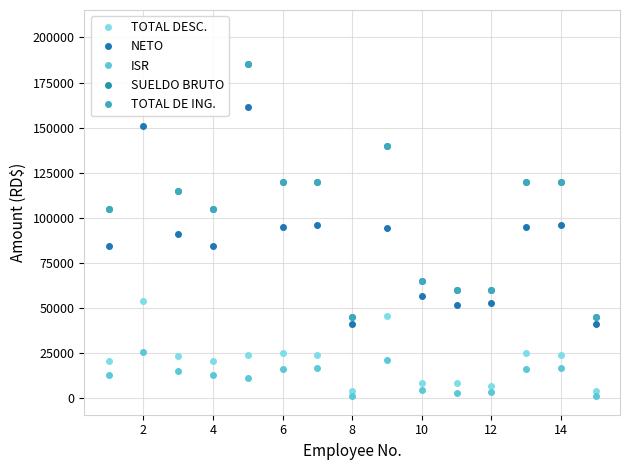

True or false: NETO and TOTAL DESC. intersect in this chart.

False